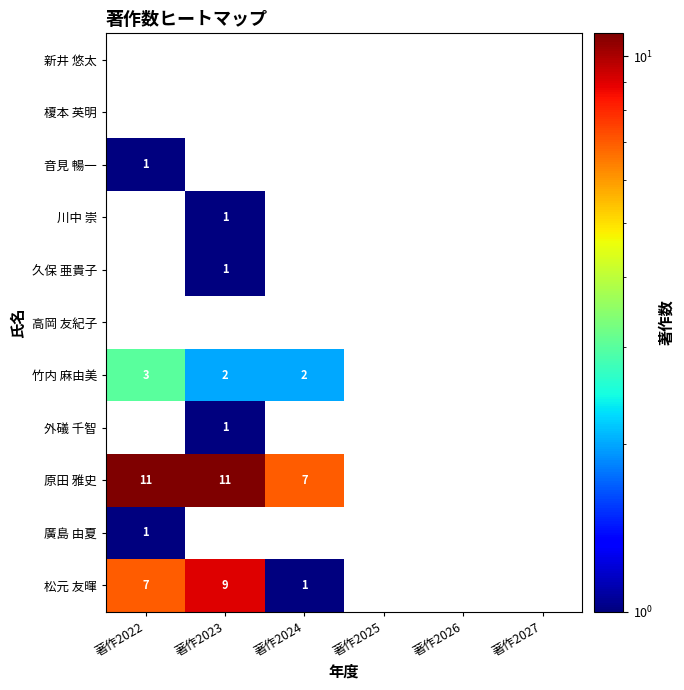

Is it true that 竹内 麻由美 equals 2 at 著作2024?

True